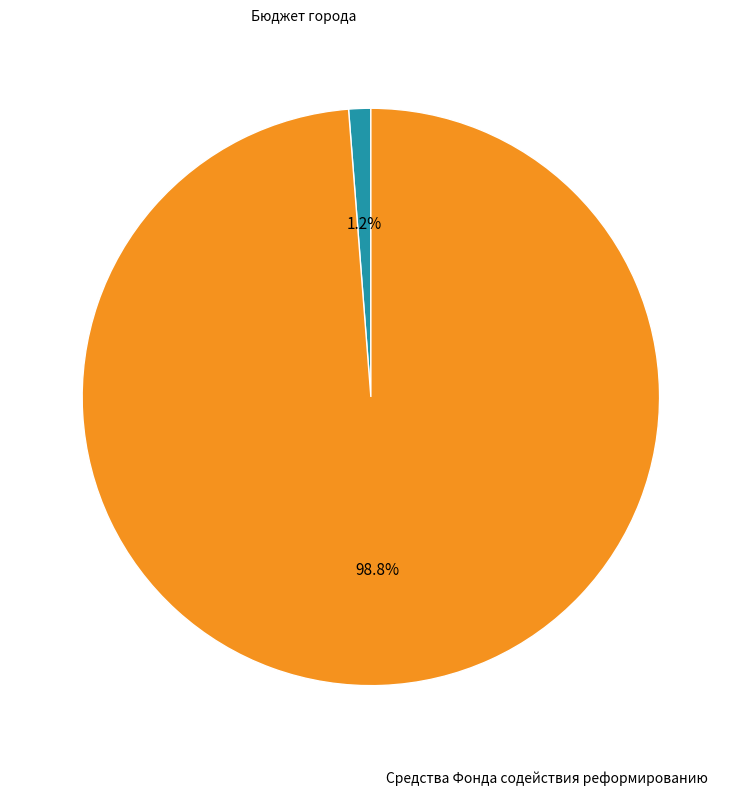

Does any single category account for the majority?

Yes